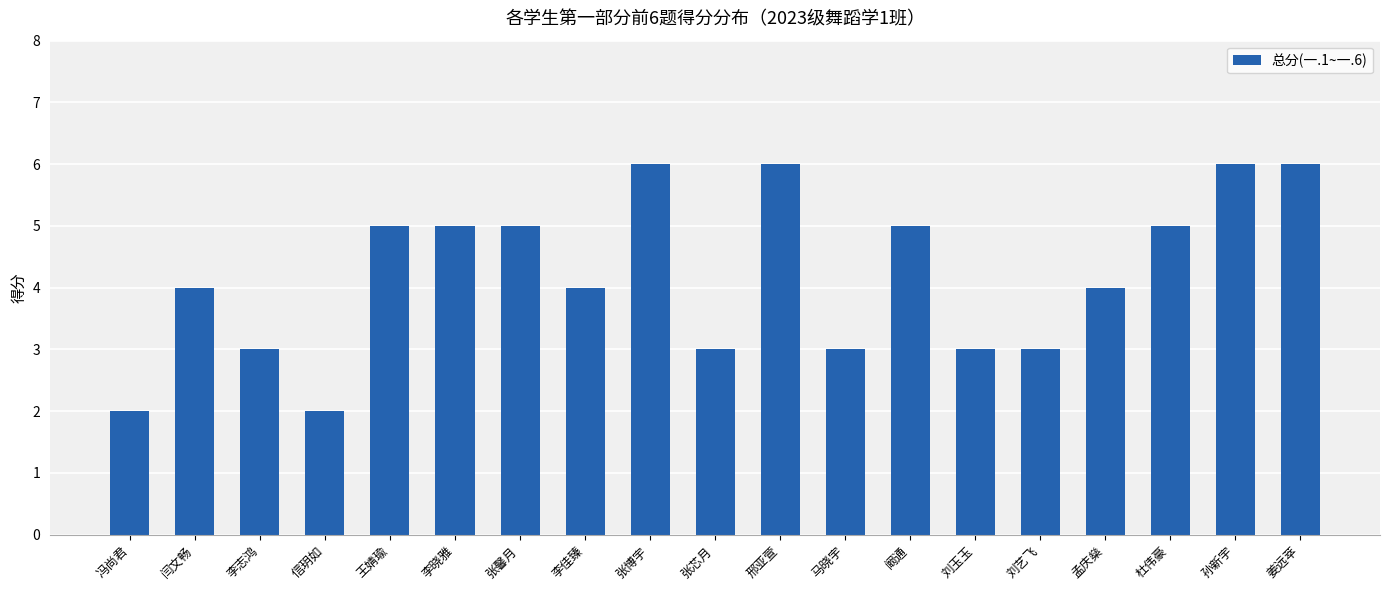

How many values are between 3 and 5?

13